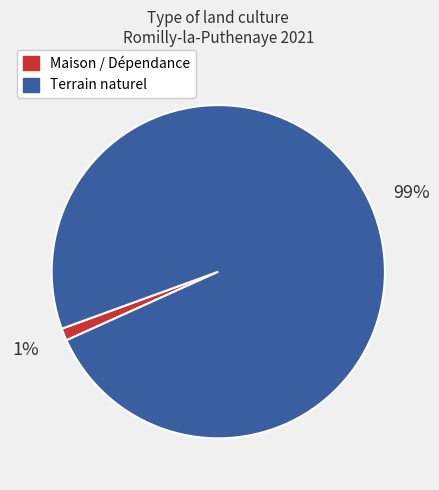

Does any single category account for the majority?

Yes